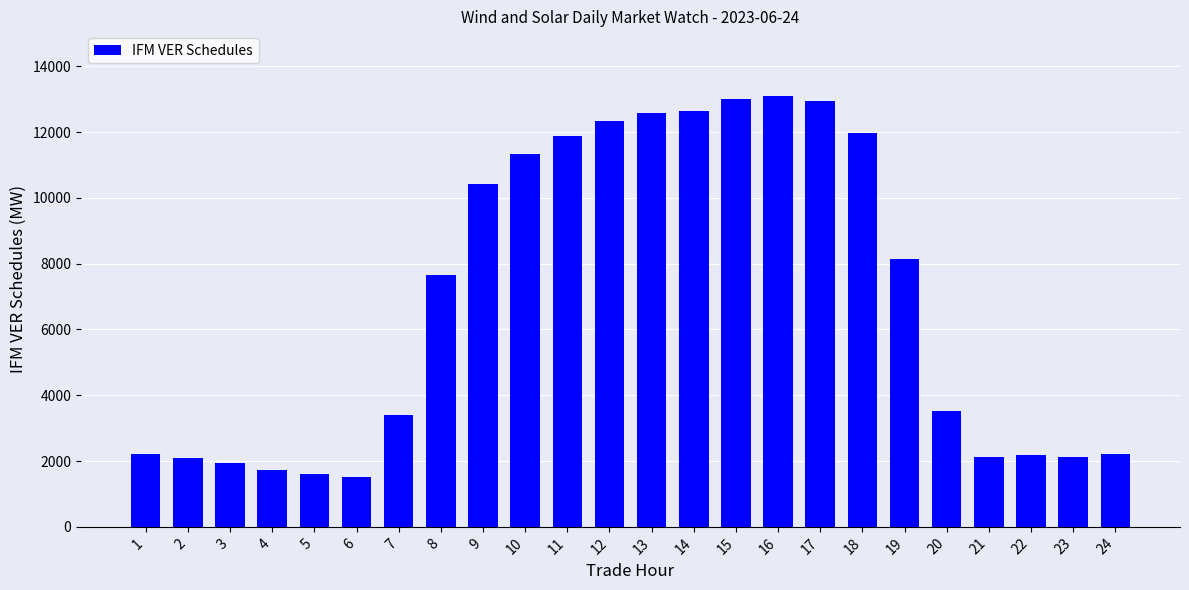

Does the chart contain stacked bars?

No